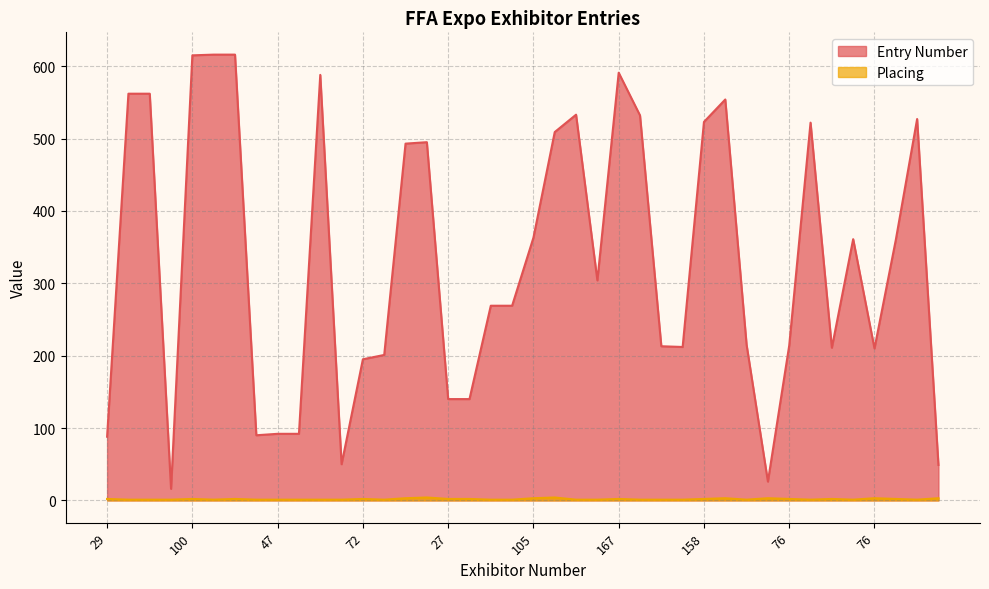

True or false: Entry Number and Placing intersect in this chart.

False